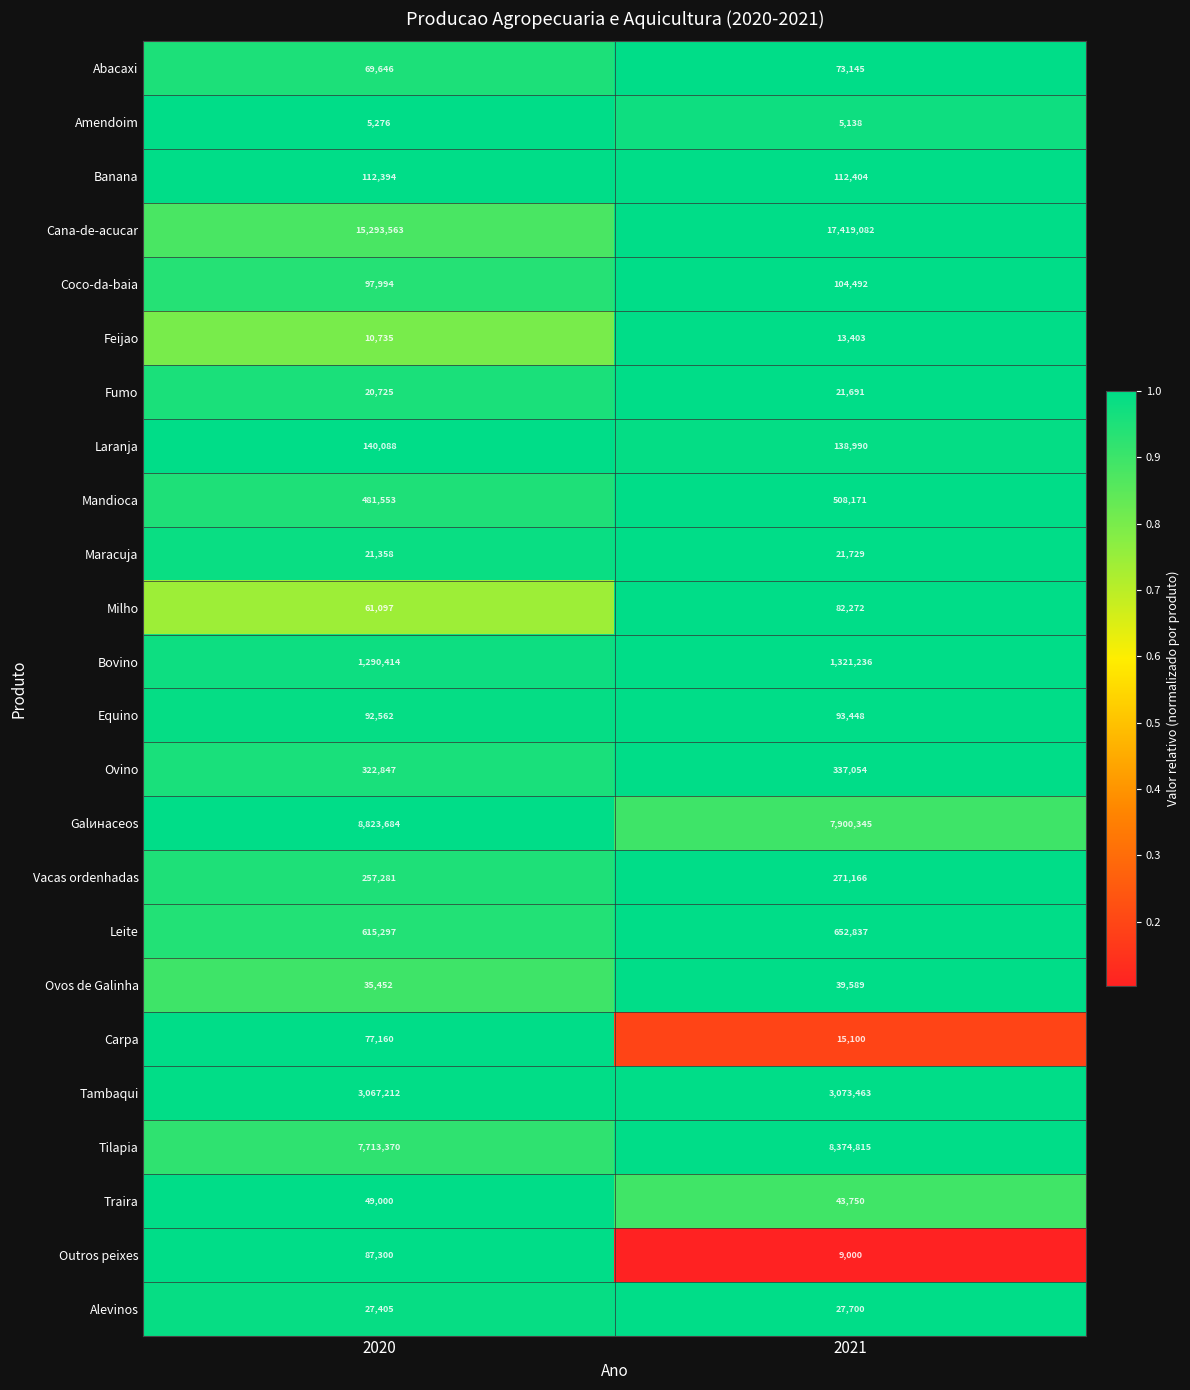

Rank the series by their maximum value, from lowest to highest.

Amendoim, Feijao, Fumo, Maracuja, Alevinos, Ovos de Galinha, Traira, Abacaxi, Carpa, Milho, Outros peixes, Equino, Coco-da-baia, Banana, Laranja, Vacas ordenhadas, Ovino, Mandioca, Leite, Bovino, Tambaqui, Tilapia, Galинаceos, Cana-de-acucar